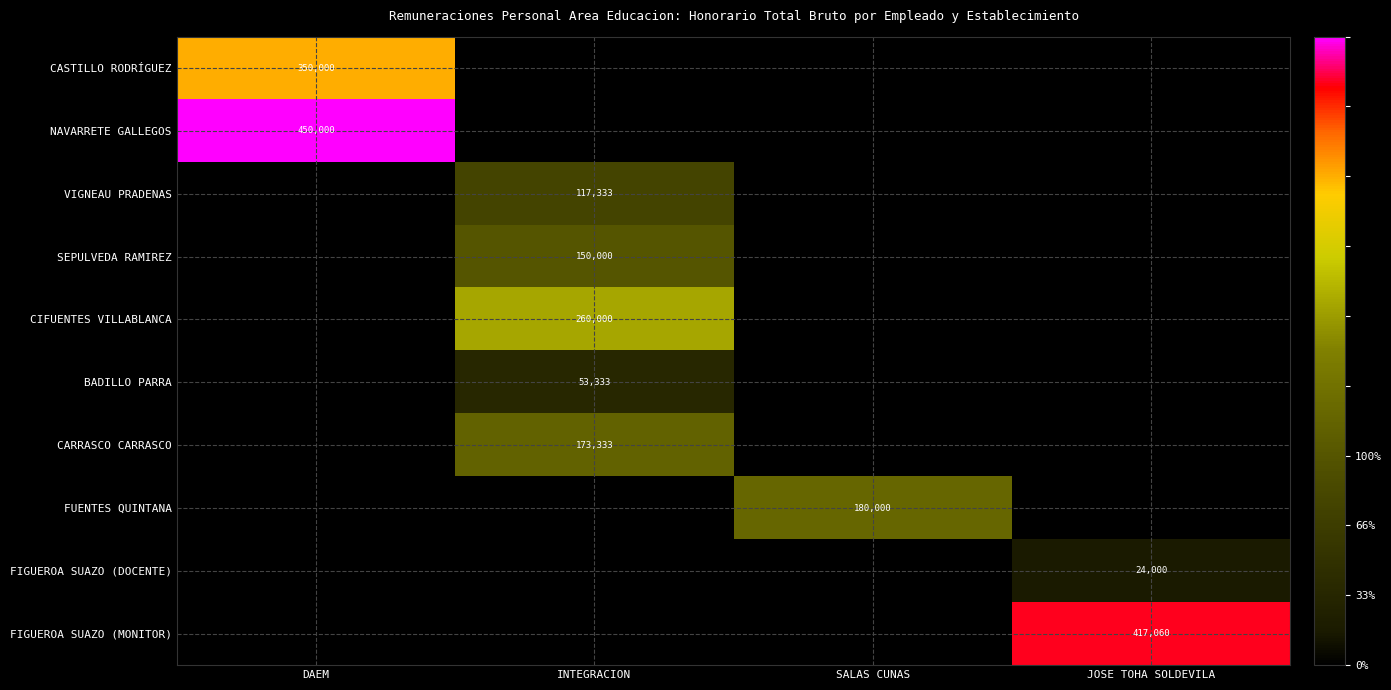

What is the total value across all series at INTEGRACION?

753999